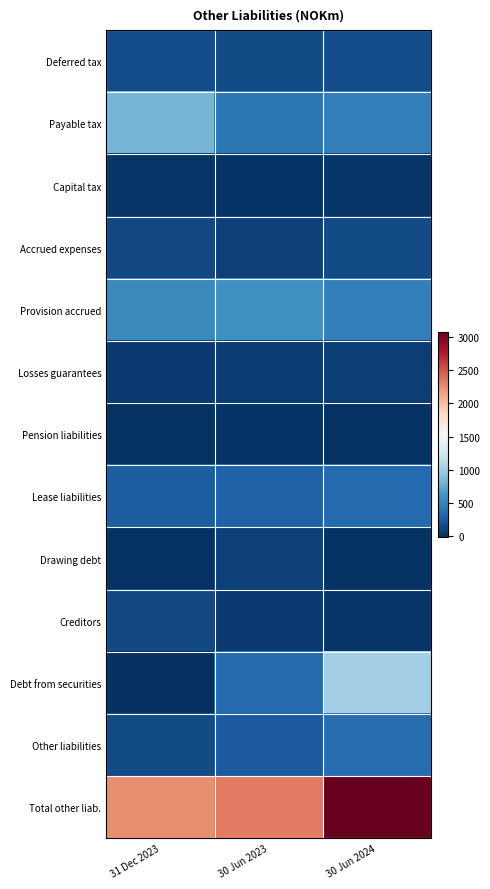

What is the total value across all series at 31 Dec 2023?

4516